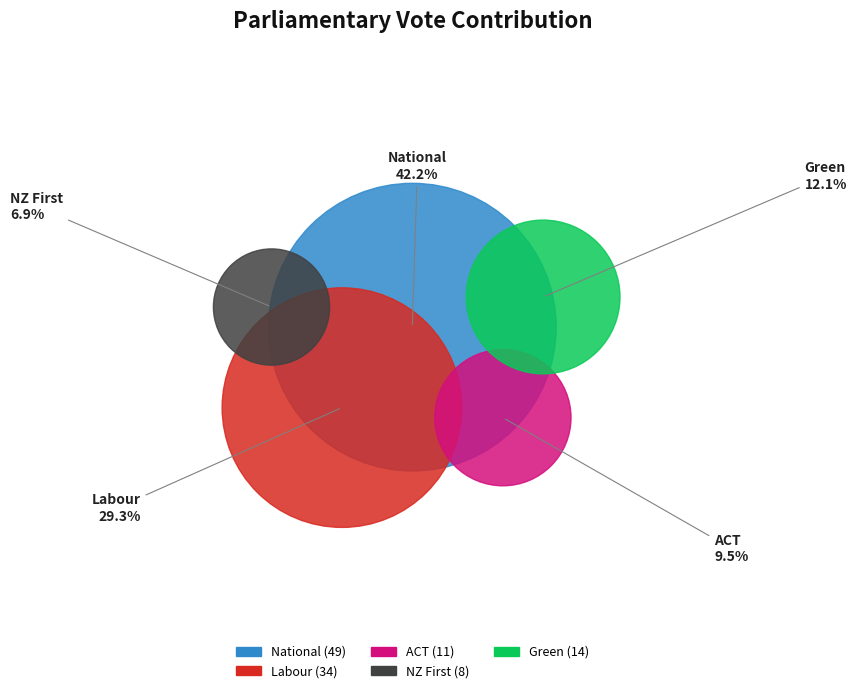

Is it true that ACT is 18% of the pie?

False